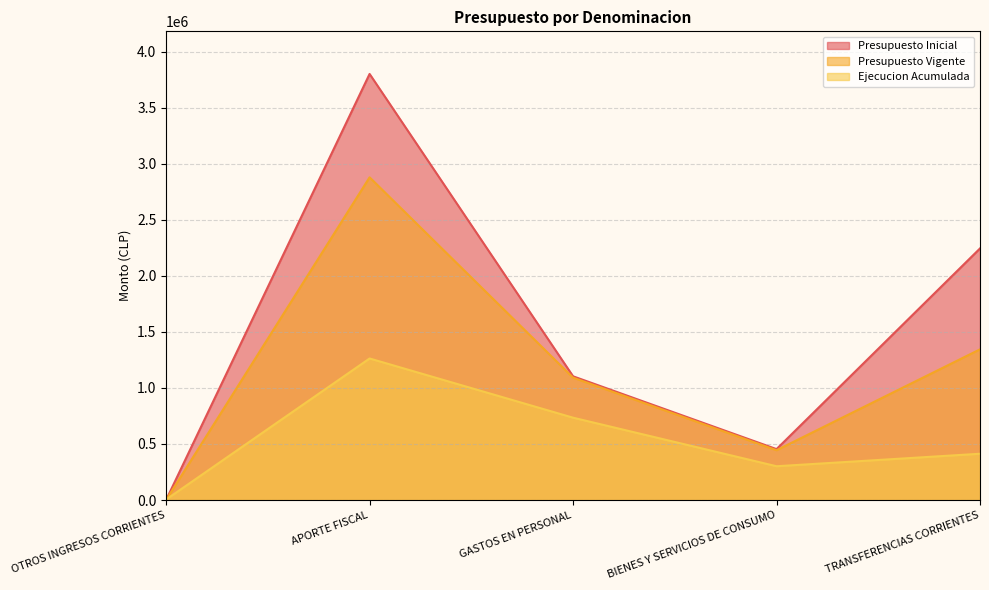

Reading left to right, extract all data points from this chart.

Presupuesto Inicial: 882	3800500	1103449	453942	2243991
Presupuesto Vigente: 882	2878431	1091380	443942	1343991
Ejecucion Acumulada: 4006	1262338	734250	301152	412588